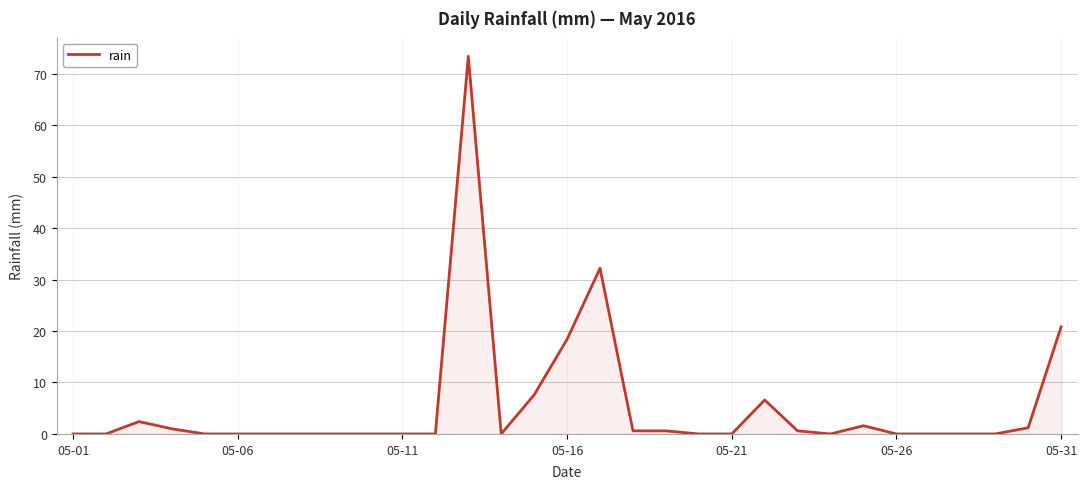

What is the greatest value displayed?

73.4